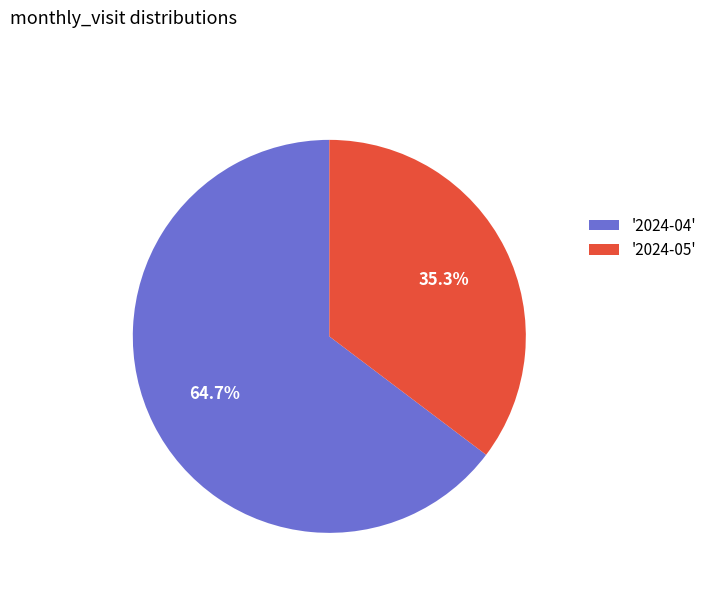

Which has a higher value, '2024-04' or '2024-05'?

'2024-04'